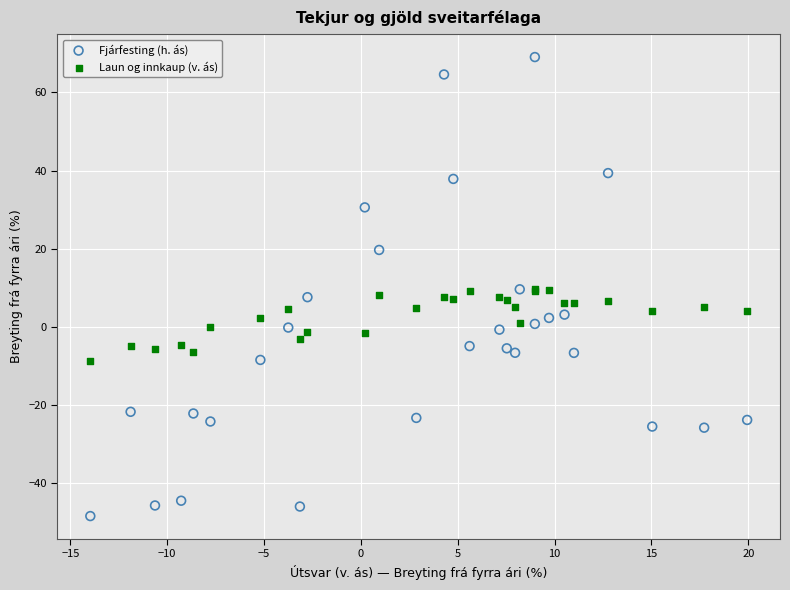

Which series has the largest Y range (max minus min)?

Fjárfesting (h. ás)